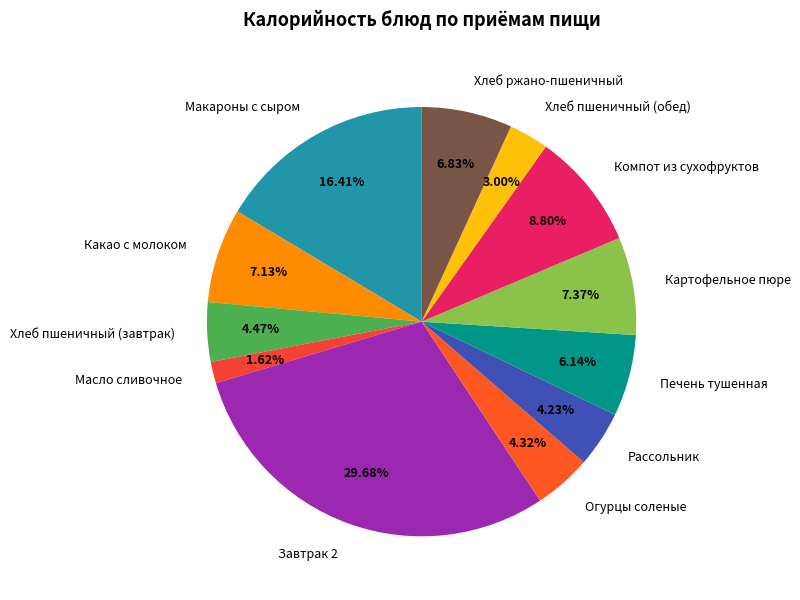

What percentage is the Огурцы соленые slice, to the nearest percent?

4%